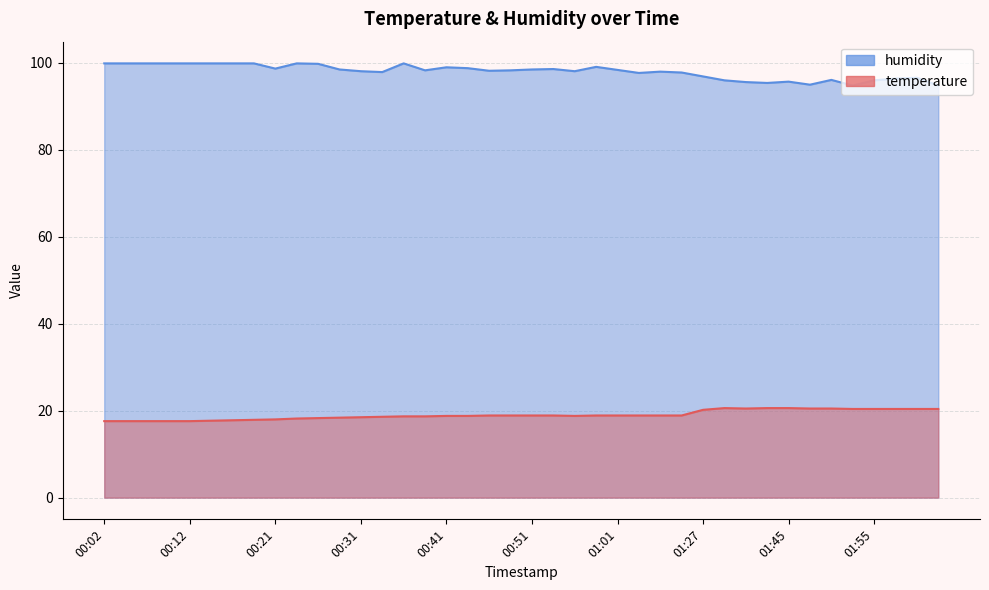

At which label does temperature reach its peak?

01:38